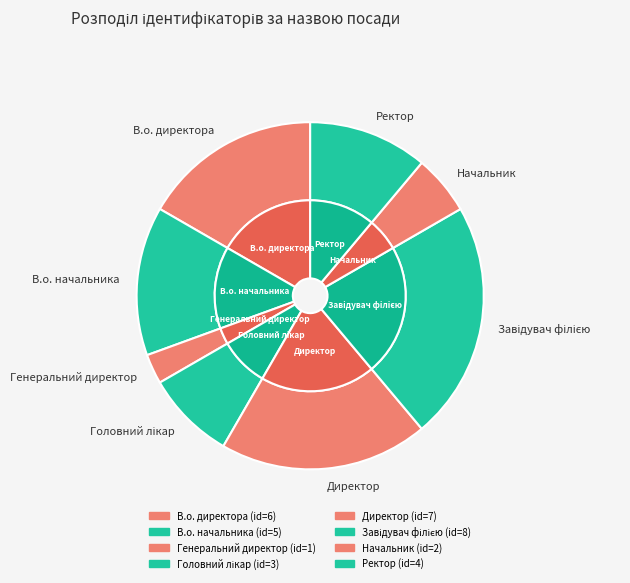

To the nearest percent, what is the difference between the largest and smallest slice percentages?

19%